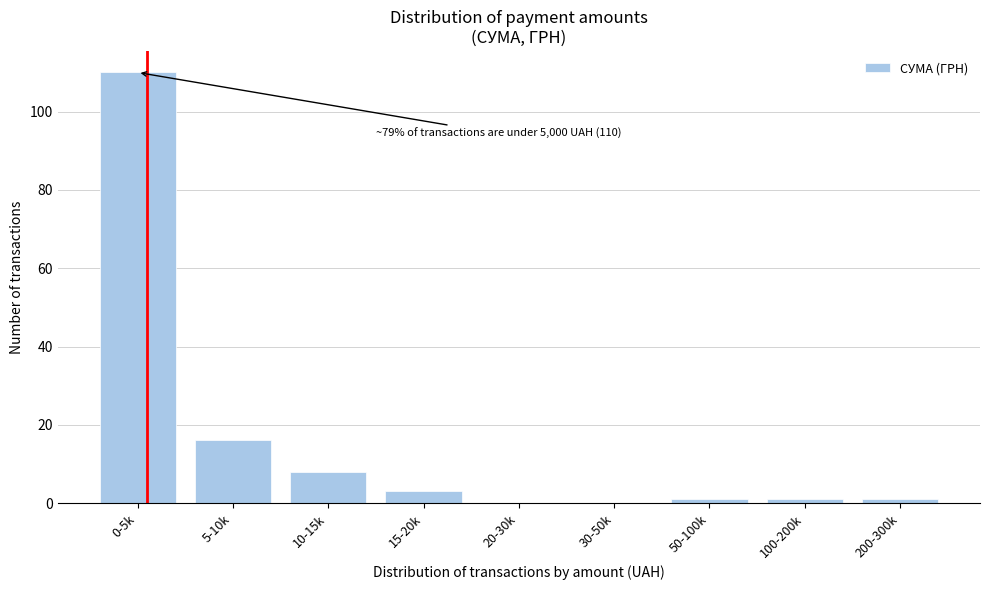

Reading right to left, list all the values displayed in this chart.

200-300k=1	100-200k=1	50-100k=1	30-50k=0	20-30k=0	15-20k=3	10-15k=8	5-10k=16	0-5k=110